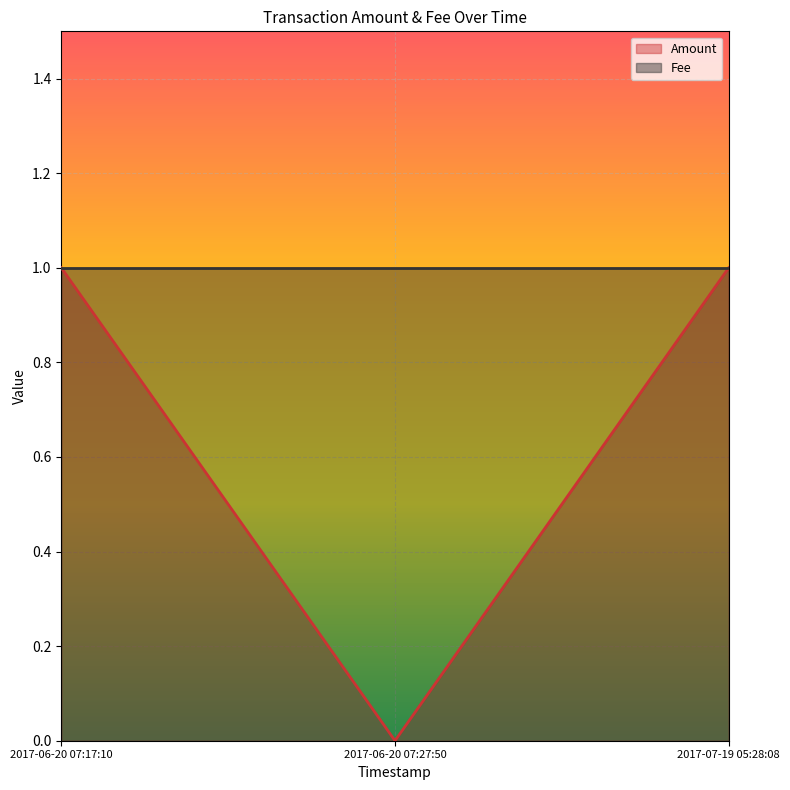

Which label corresponds to the smallest value in the chart?

2017-06-20 07:27:50